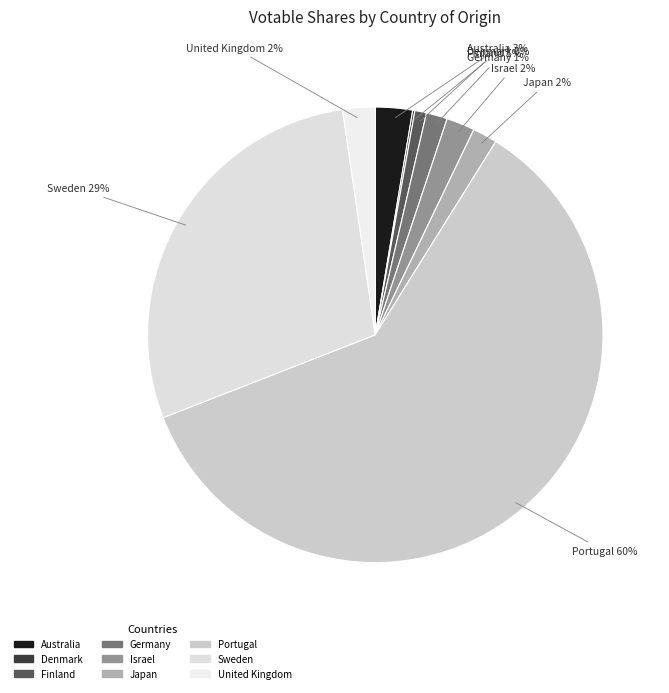

Between Australia and Finland, which is larger?

Australia